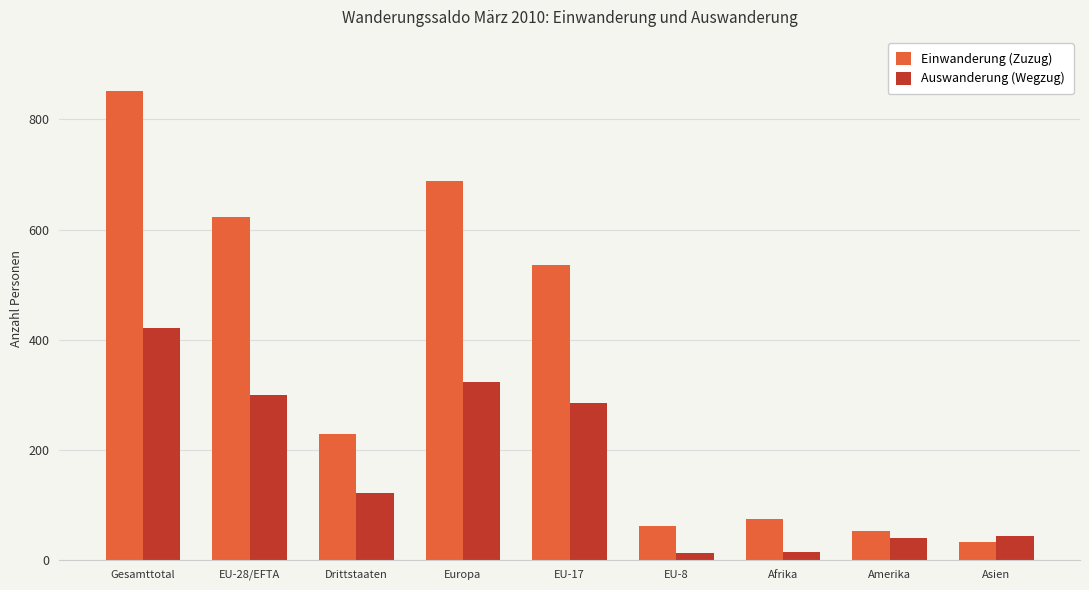

Which category has the highest value in the Einwanderung (Zuzug) series?

Gesamttotal